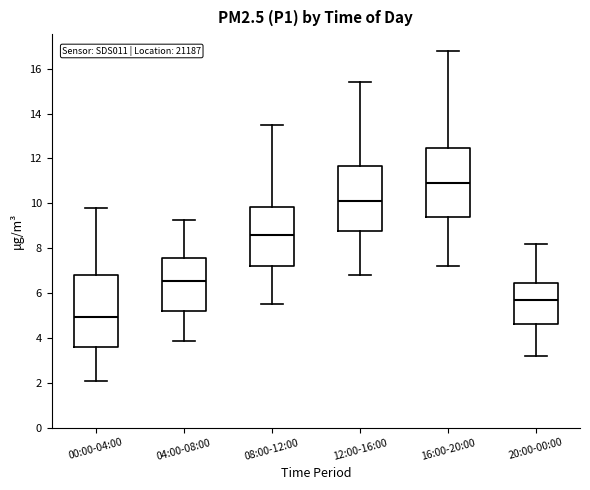

Which box has the highest median line?

16:00-20:00